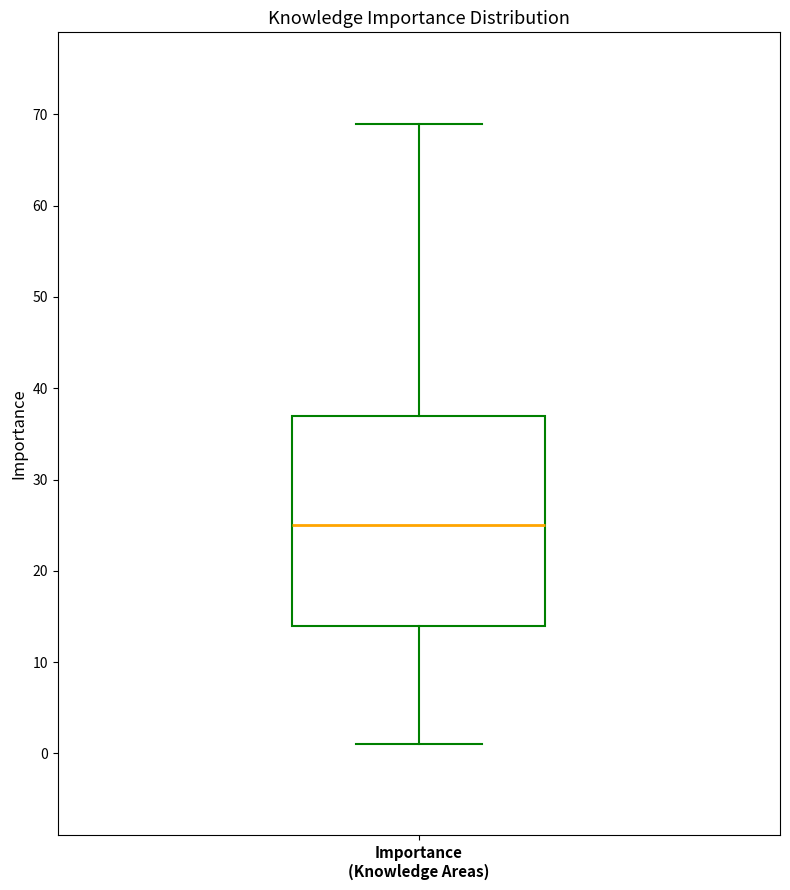

Read this box plot against the y-axis: the position of the median line, the range covered by the box, and the ends of both whiskers. The values are not printed on the chart, so give them approximately, as read against the axis.

median 25, box 14 to 37, whiskers 1 to 69